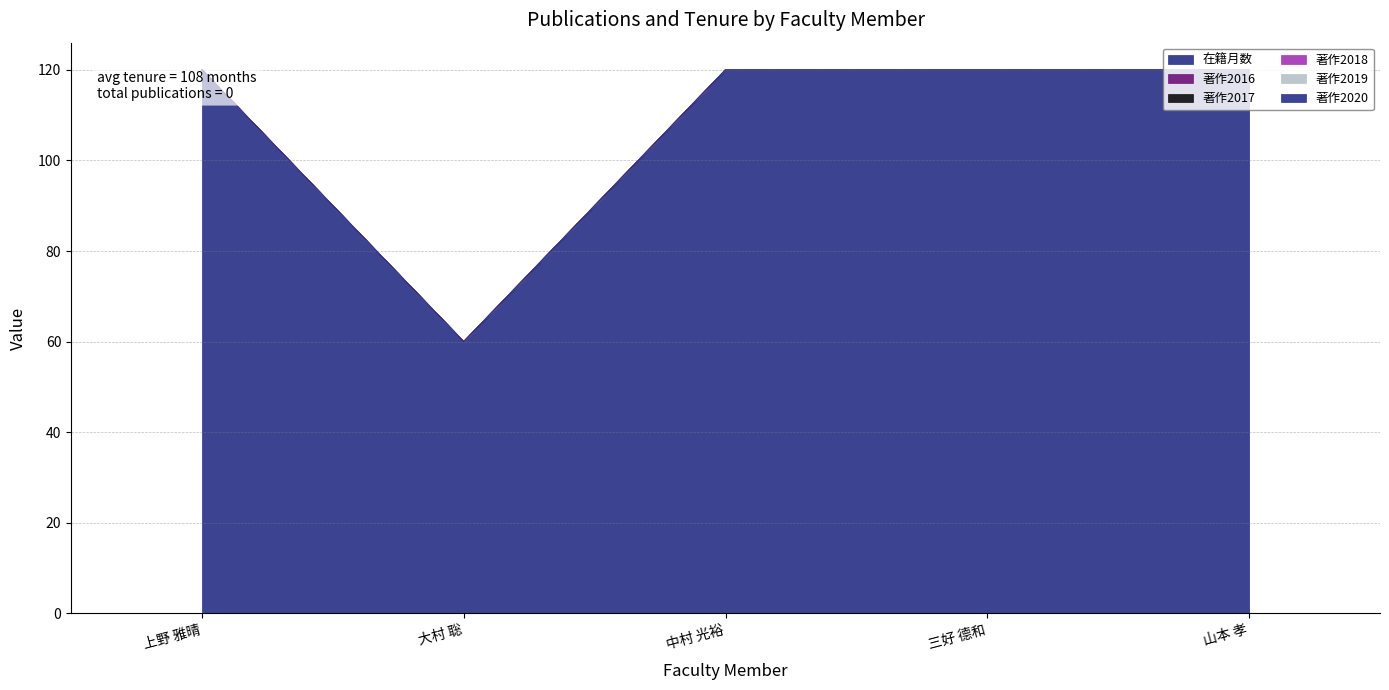

Count the number of categories in the chart.

5